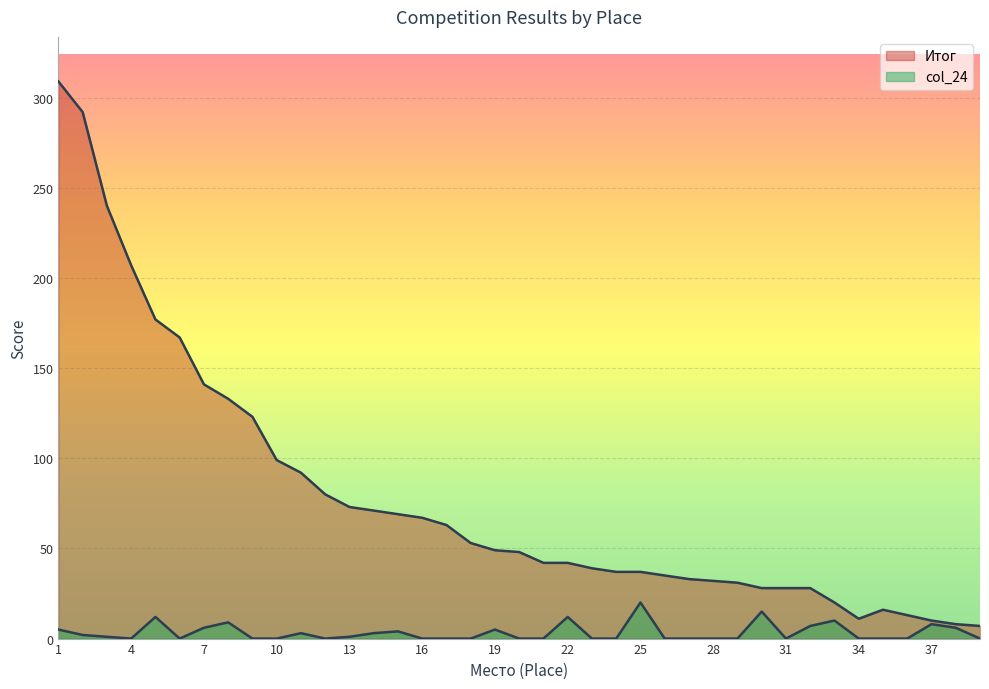

In Итог, how many points are lower than both neighbors (excluding endpoints)?

1